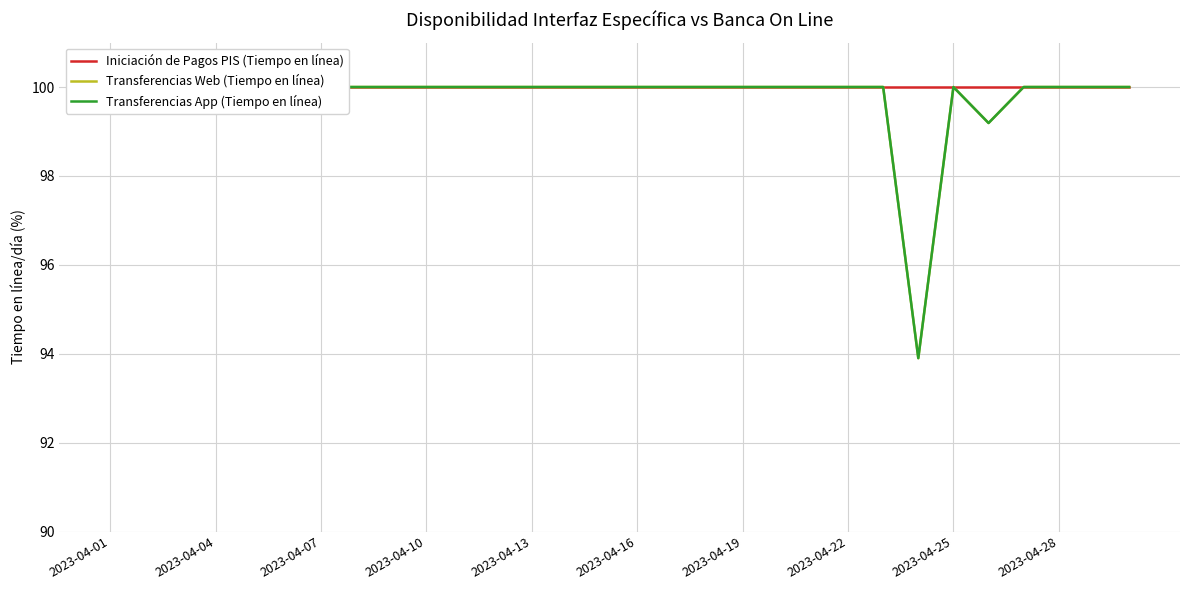

Which series has the widest spread of values?

Transferencias Web (Tiempo en línea)